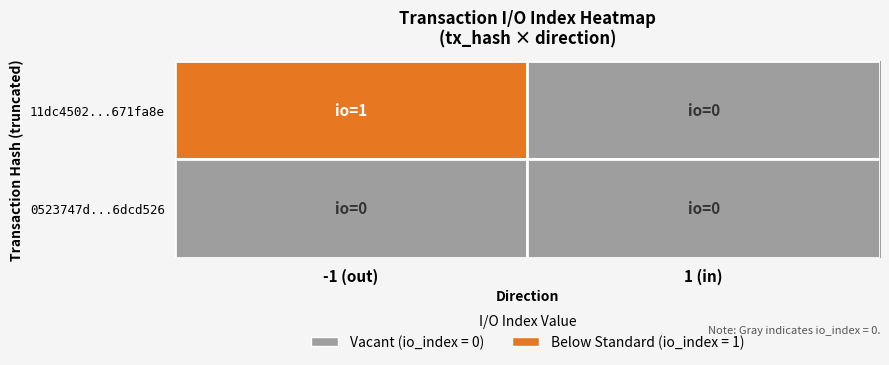

List the series in order of their overall mean, highest first.

11dc4502...671fa8e, 0523747d...6dcd526